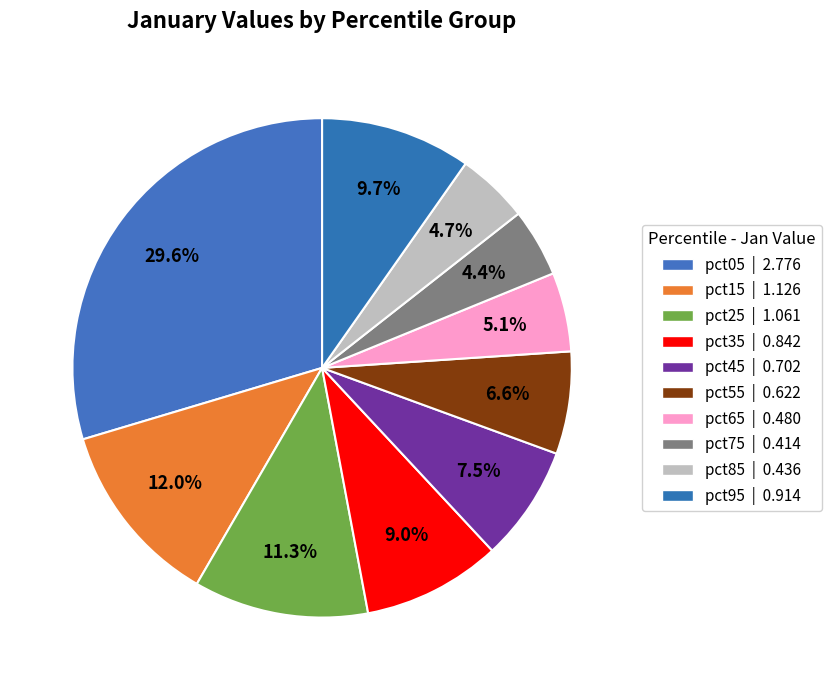

How many segments does this pie chart have?

10